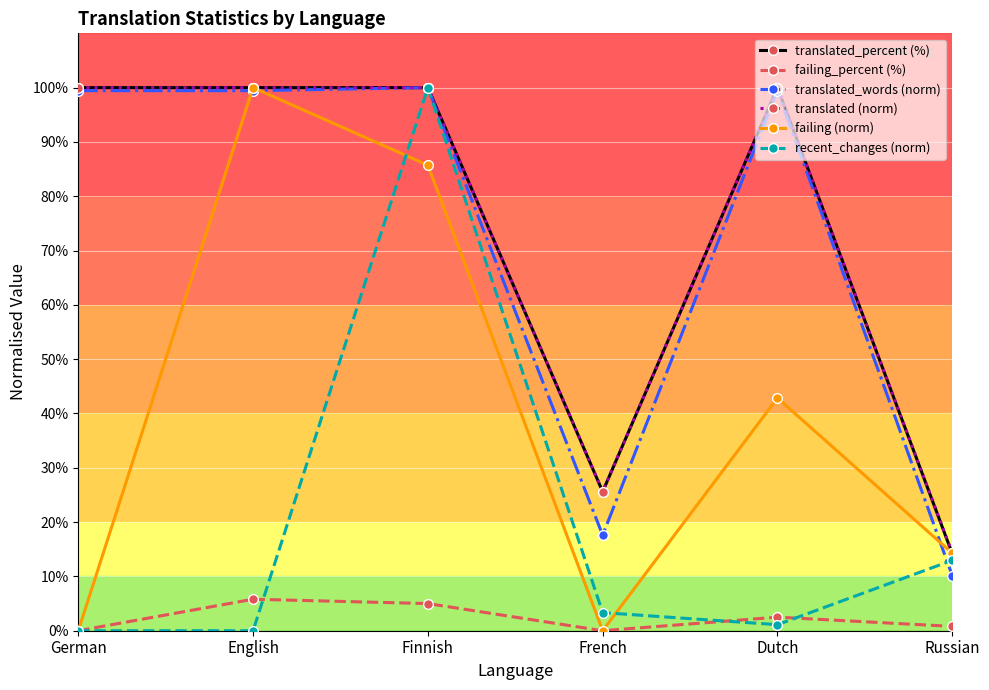

Which series ends up on top after the final intersection of failing (norm) and translated_percent (%)?

failing (norm)